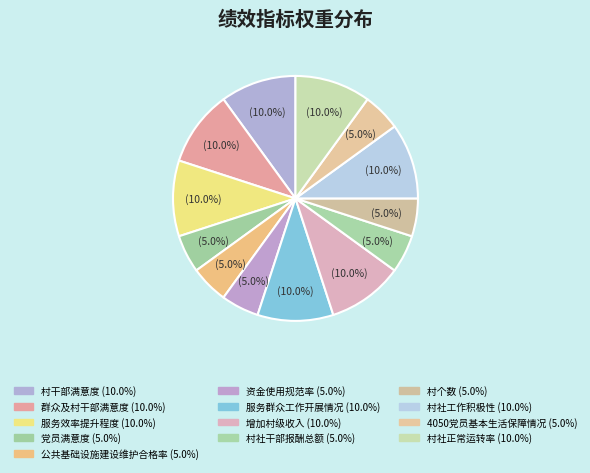

How many slices are in this pie chart?

13